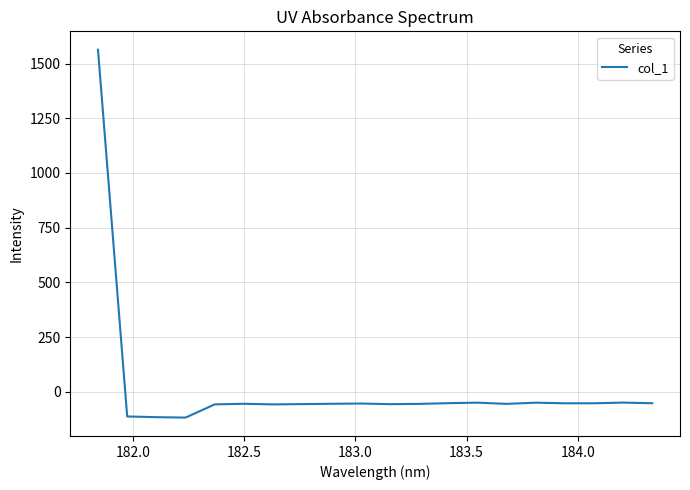

What is the maximum value shown in the chart?

1563.2